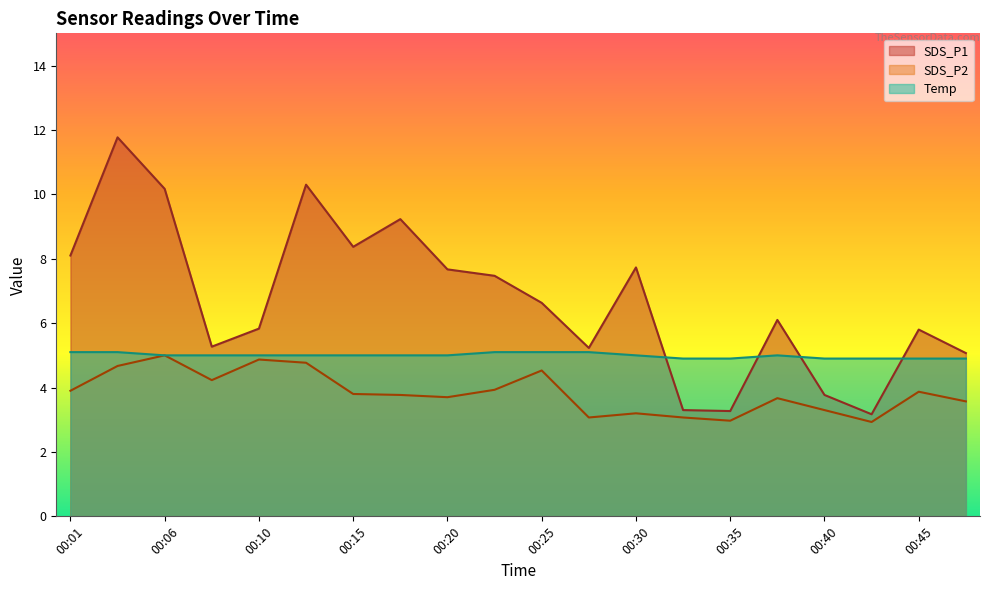

True or false: Temp and SDS_P2 intersect in this chart.

False